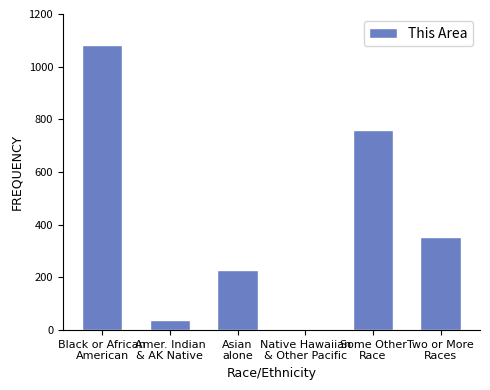

What is the label of the 4th bar from the right?

Asian
alone